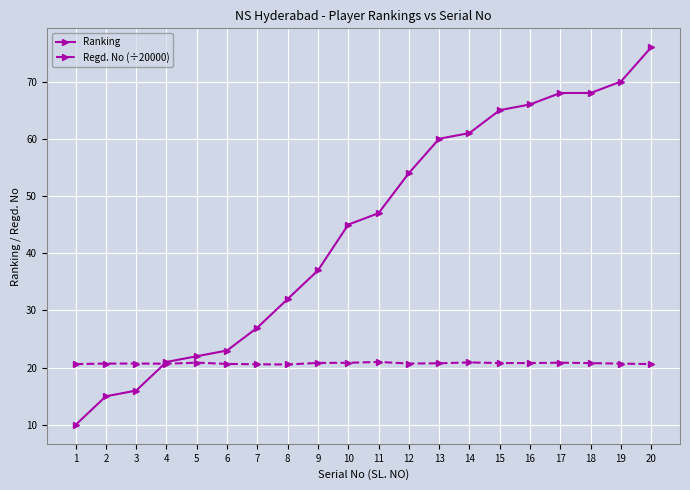

Which series has the largest range (max minus min)?

Ranking